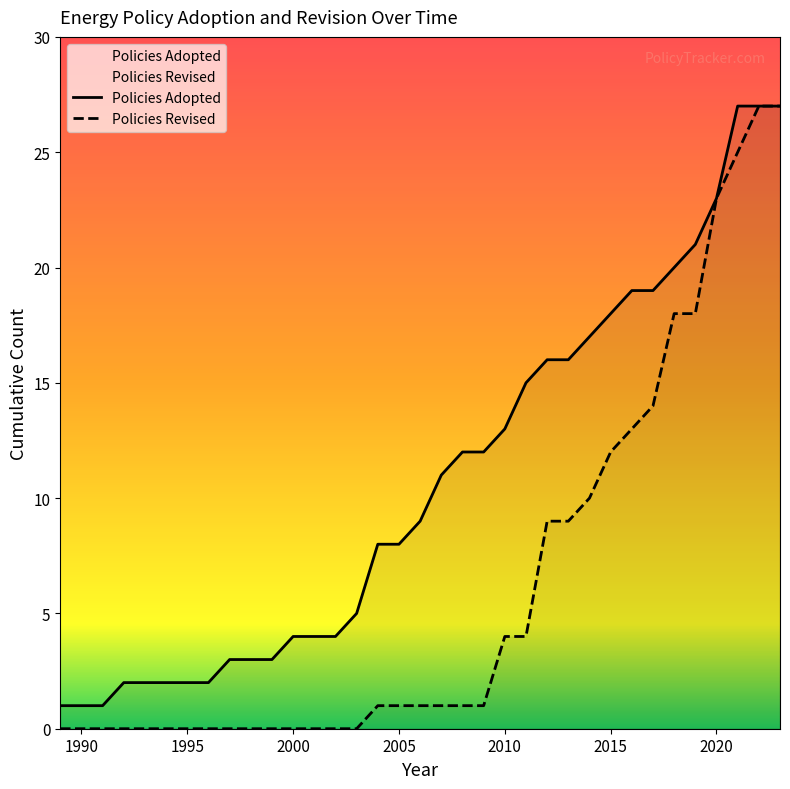

What is the lowest value of the Policies Revised series?

0